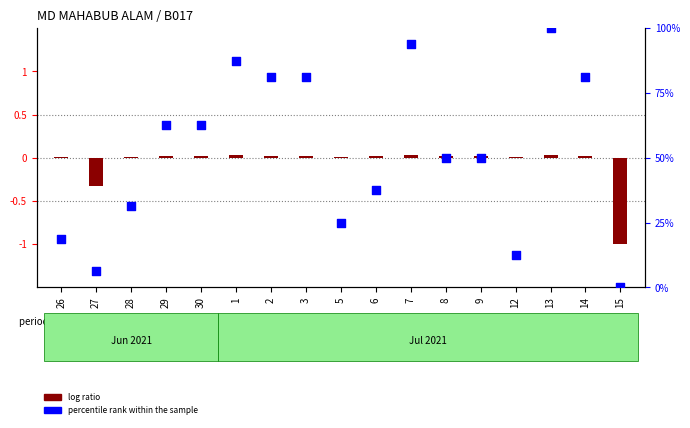

What is the total value across all series at 9?

50.0